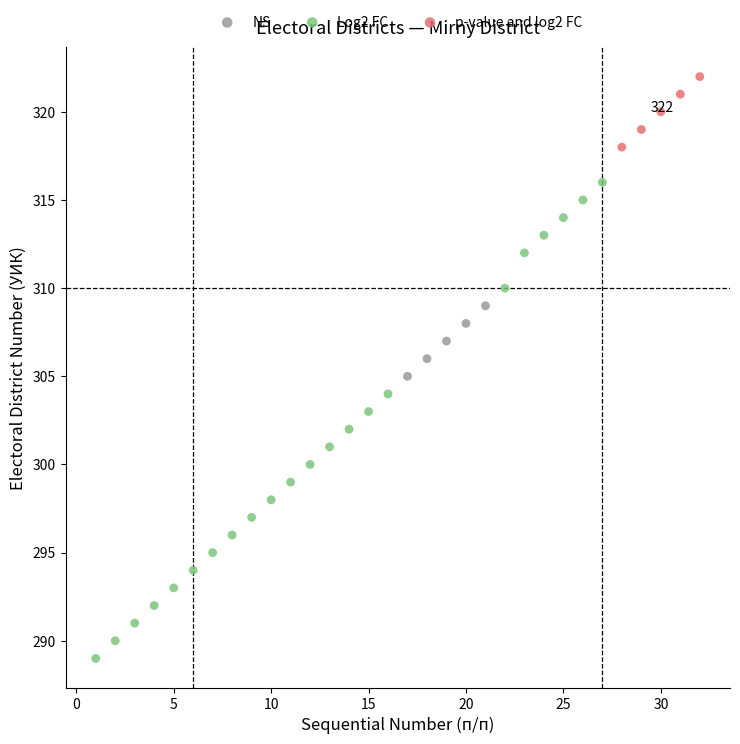

Which series contains the highest Y value?

p-value and log2 FC